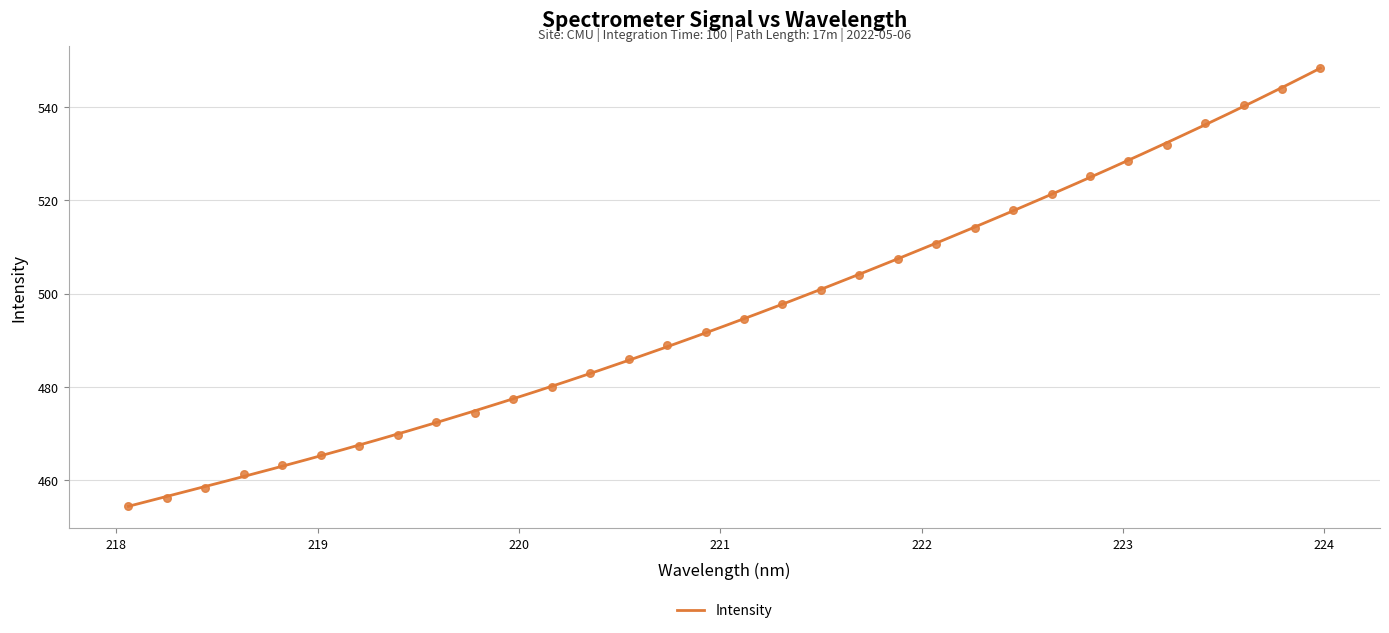

Which has a higher value, 219.589 or 220.9264?

220.9264